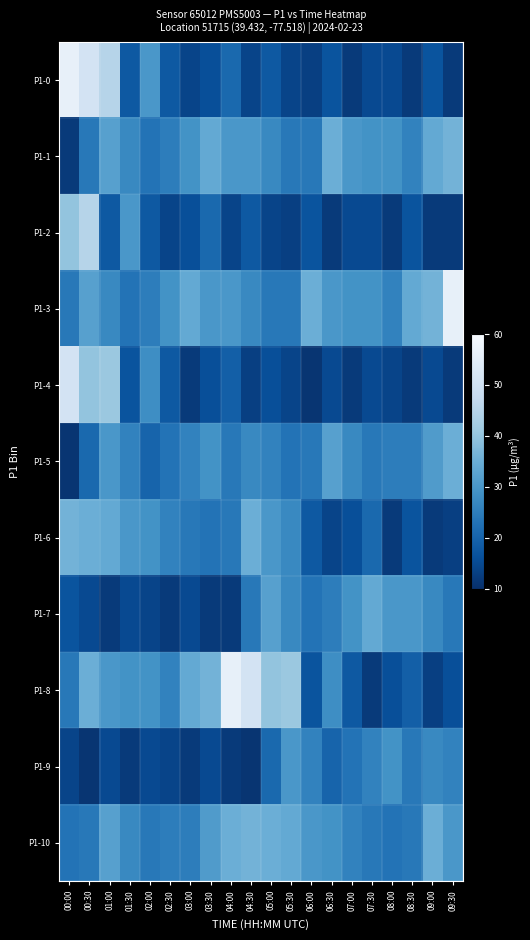

List the series in order of their peak value, highest first.

P1-0, P1-3, P1-8, P1-4, P1-2, P1-1, P1-6, P1-10, P1-5, P1-7, P1-9